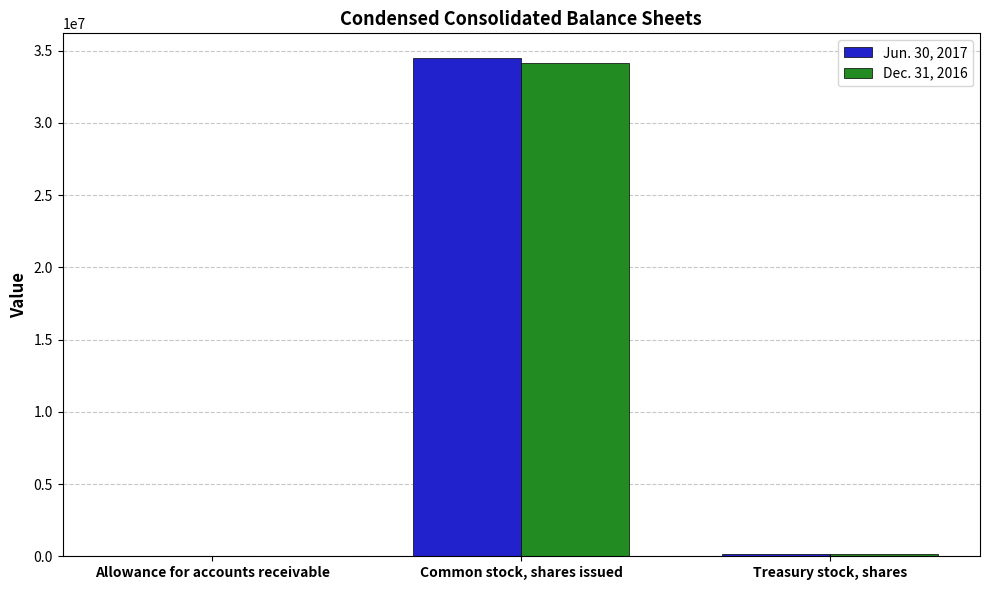

Which category has the highest value in the Jun. 30, 2017 series?

Common stock, shares issued